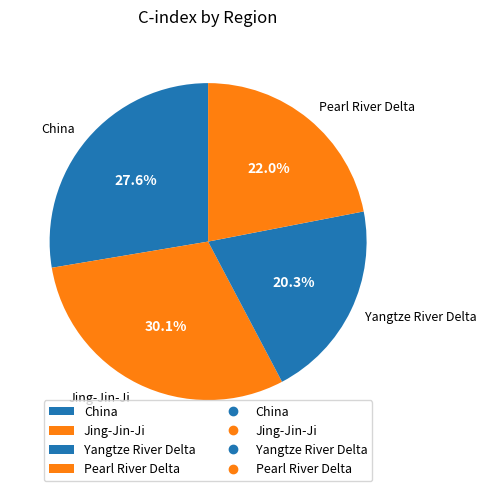

The China slice represents 16% of the pie. True or false?

False